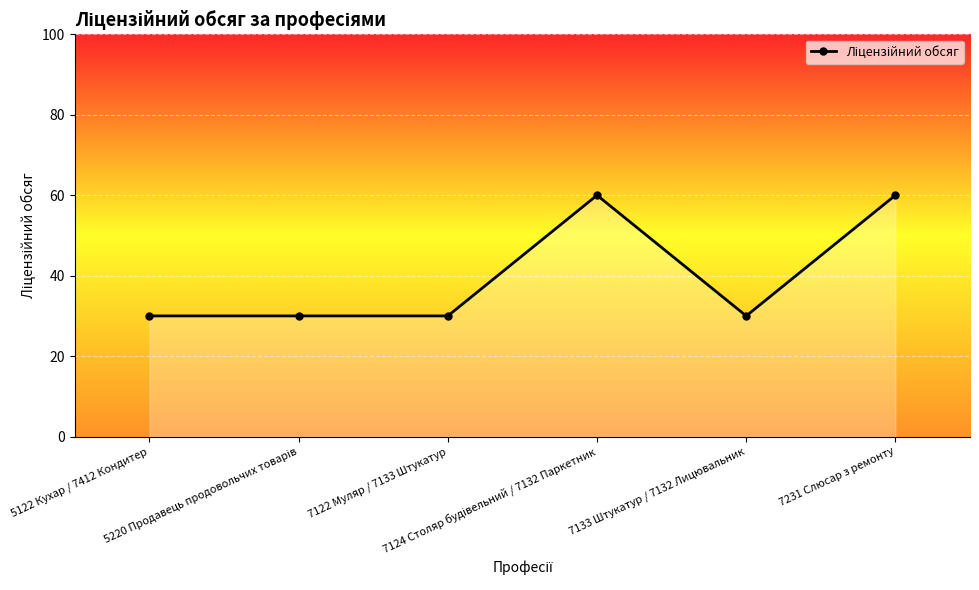

What is the change in value from 7133 Штукатур / 7132 Лицювальник to 7231 Слюсар з ремонту?

+30